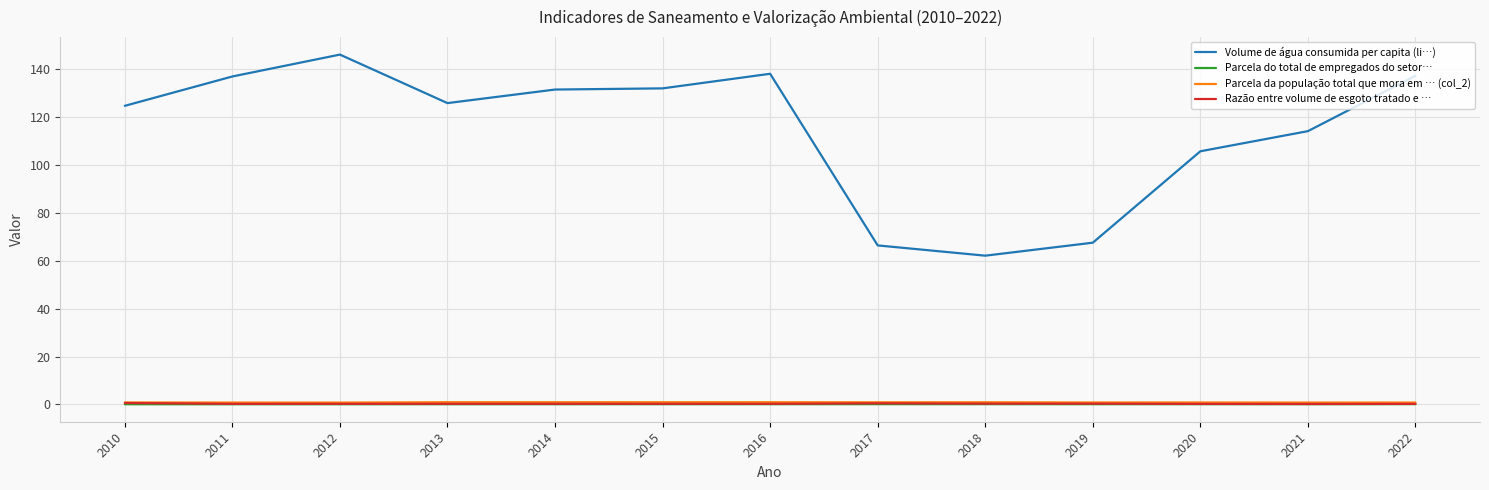

The value of Volume de água consumida per capita (li…) at 2018 is 62.2. True or false?

True